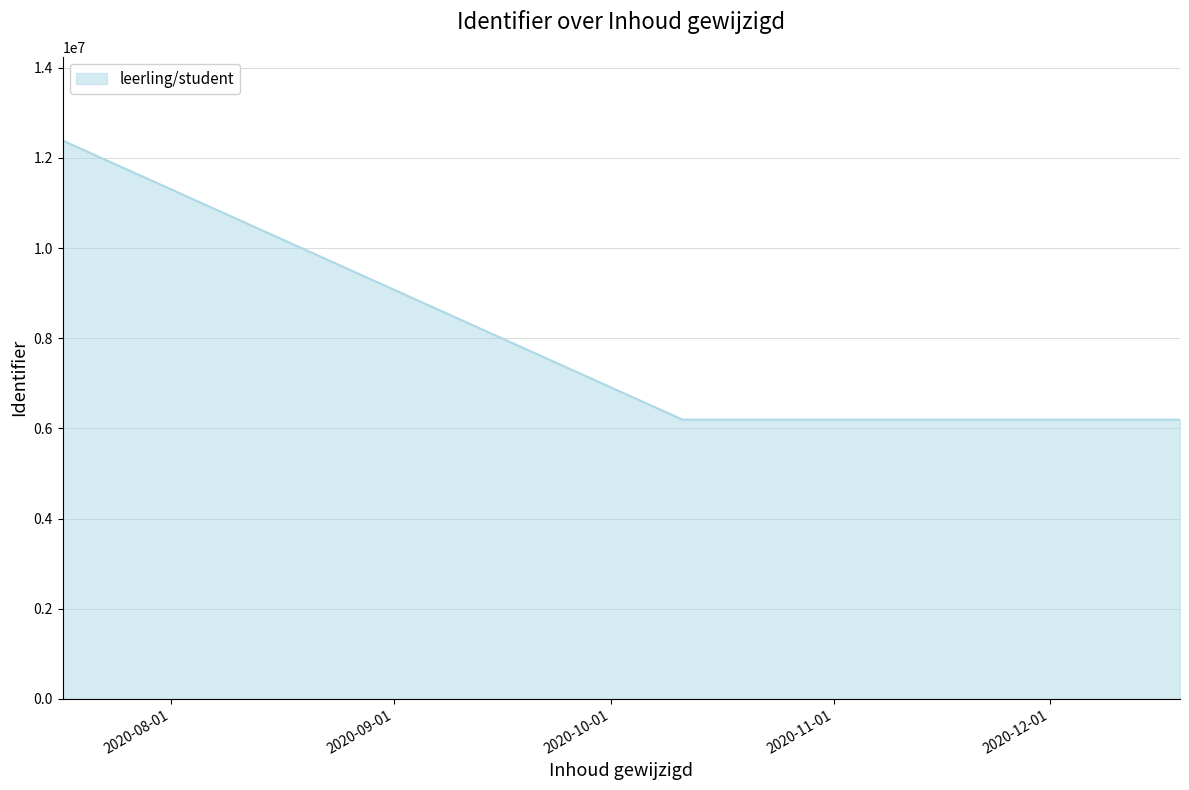

What is the greatest value displayed?

12385382